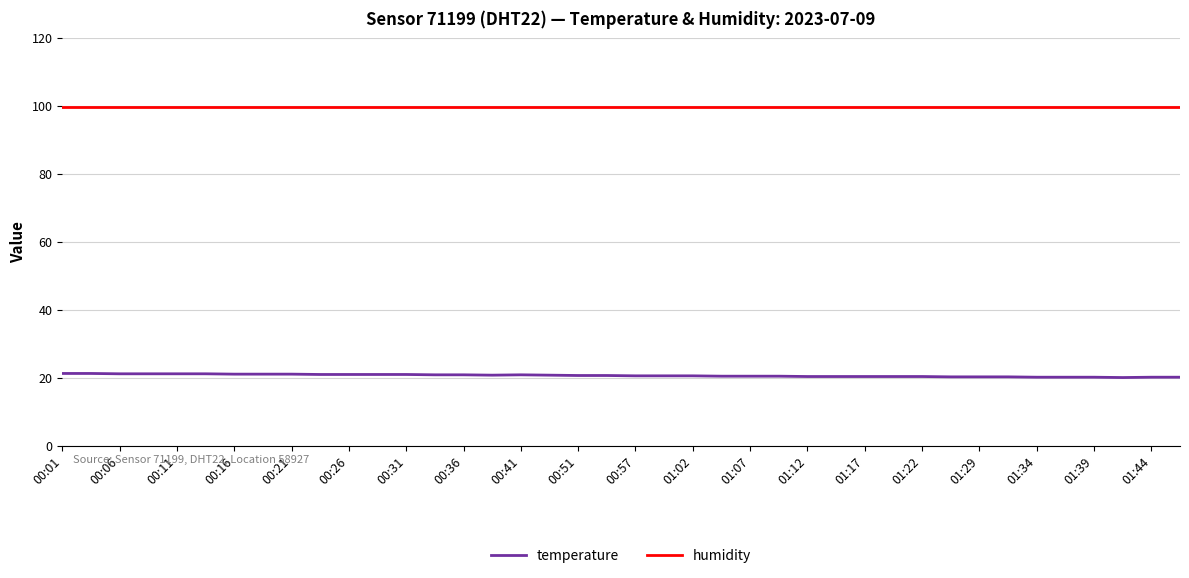

Is this an area chart (filled region under the line)?

No